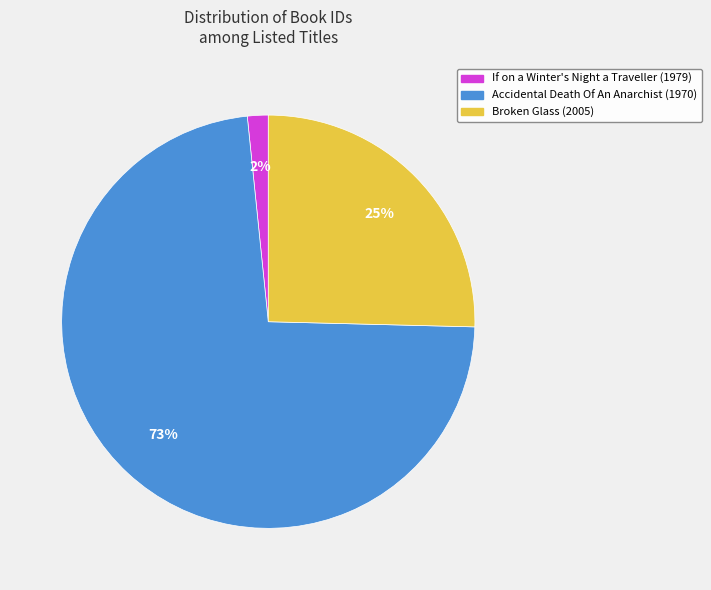

To the nearest percent, what portion does Accidental Death Of An Anarchist (1970) represent?

73%